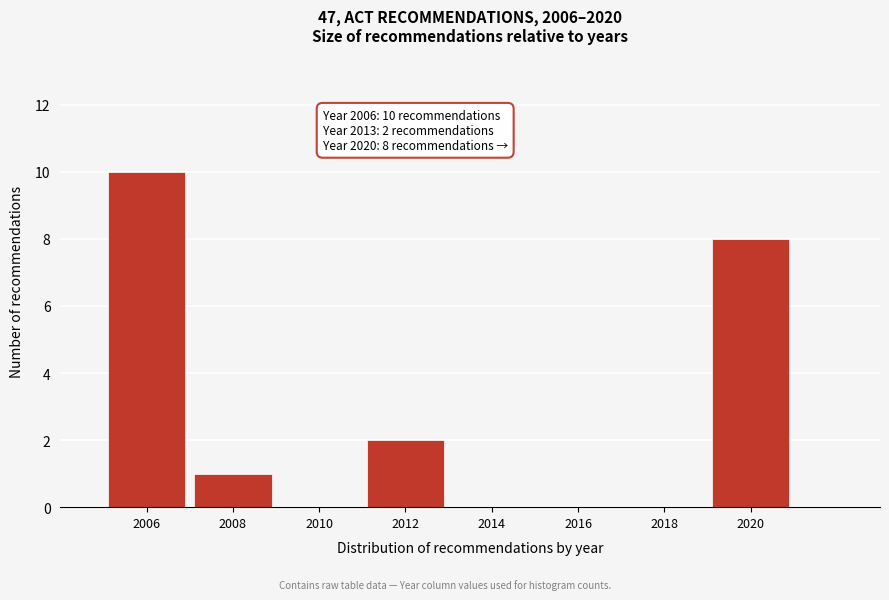

Reading left to right, extract all data points from this chart.

2006=10	2008=1	2010=0	2012=2	2014=0	2016=0	2018=0	2020=8